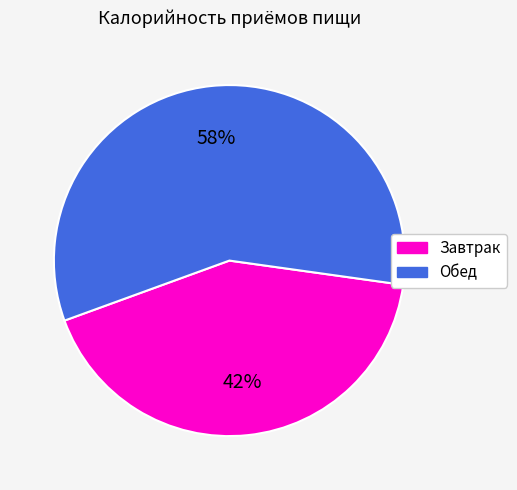

Which category has the biggest portion of the pie?

Обед